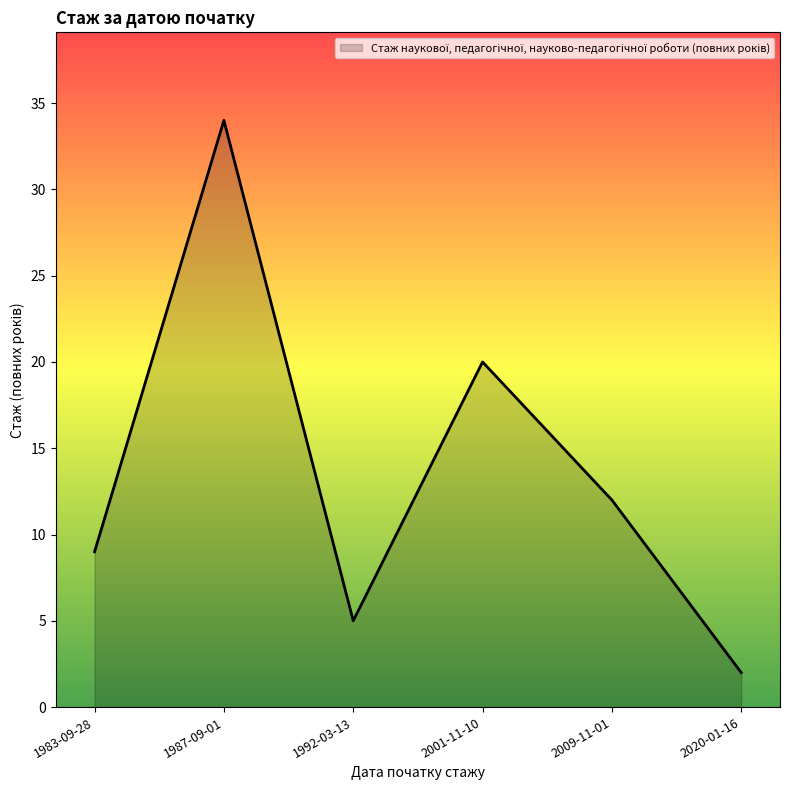

How many interior local peaks (higher than both neighbors) does the data have?

2